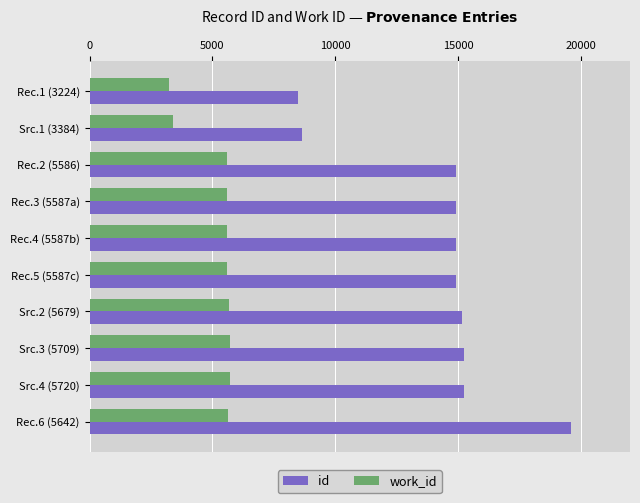

Which label corresponds to the largest value in the chart?

Rec.6 (5642)